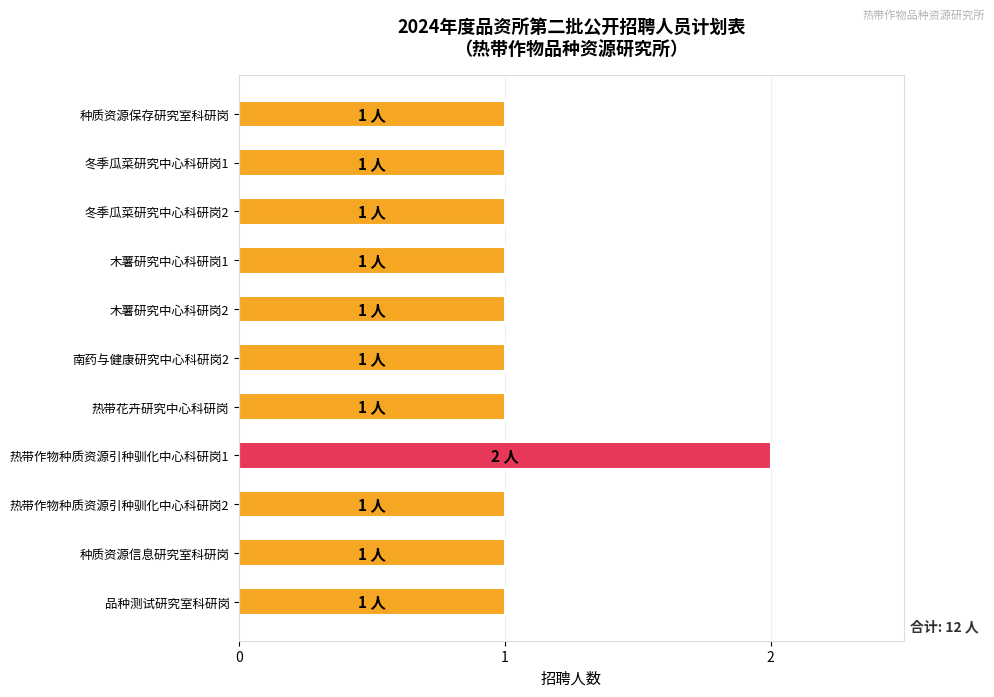

Approximately how many times larger is the value at 南药与健康研究中心科研岗2 compared to 品种测试研究室科研岗?

1.0